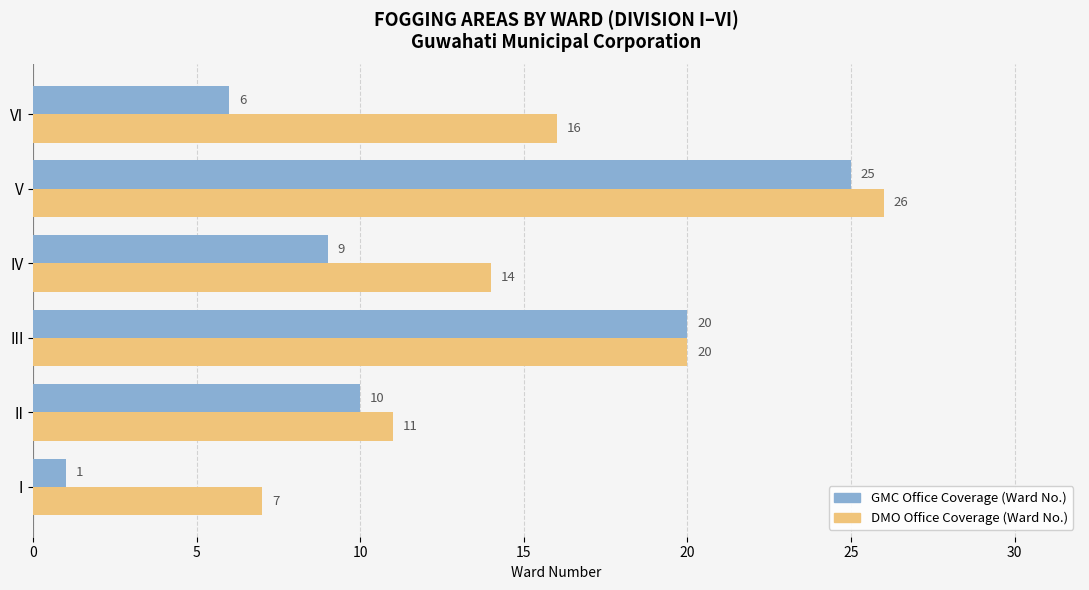

At which category does the chart reach its peak across all series?

V